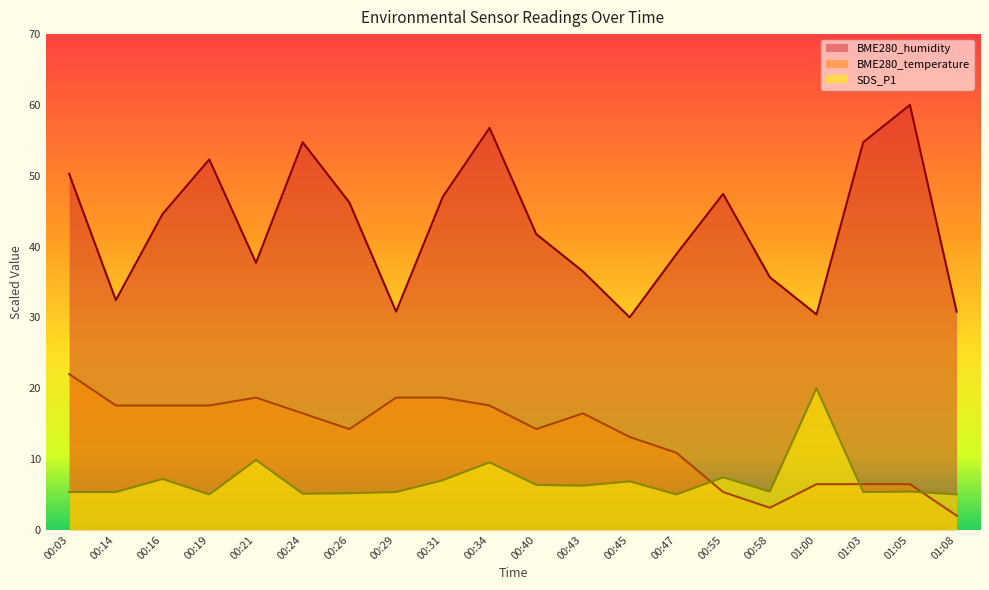

Where is SDS_P1 nearest to the value 12?

00:21